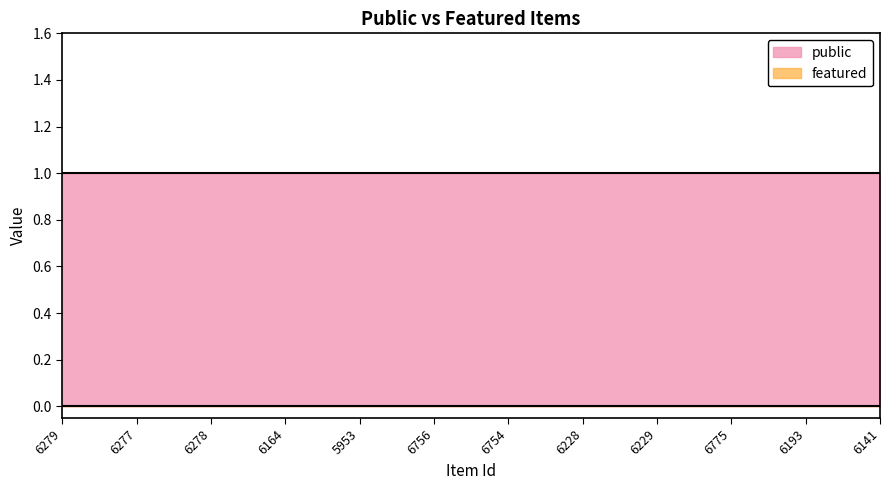

What is the sum of all public values?

300.0